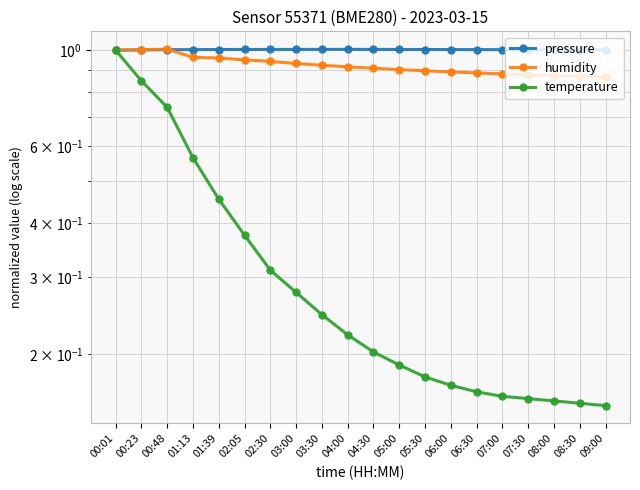

Which category has the lowest value in the humidity series?

09:00